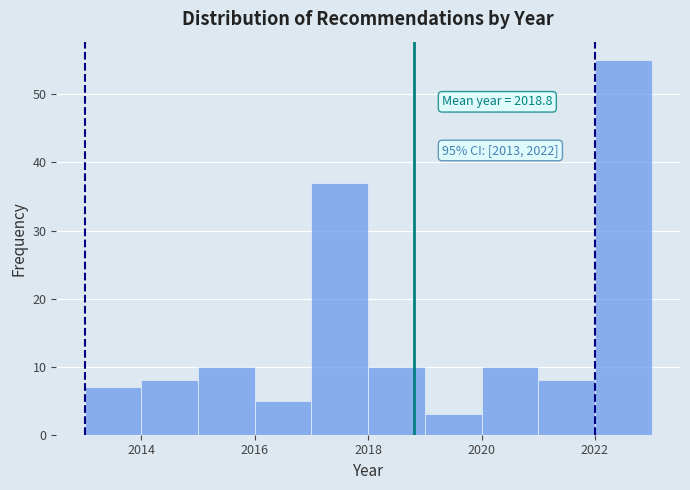

Over which range of the x-axis is the bar tallest?

2022 to 2023